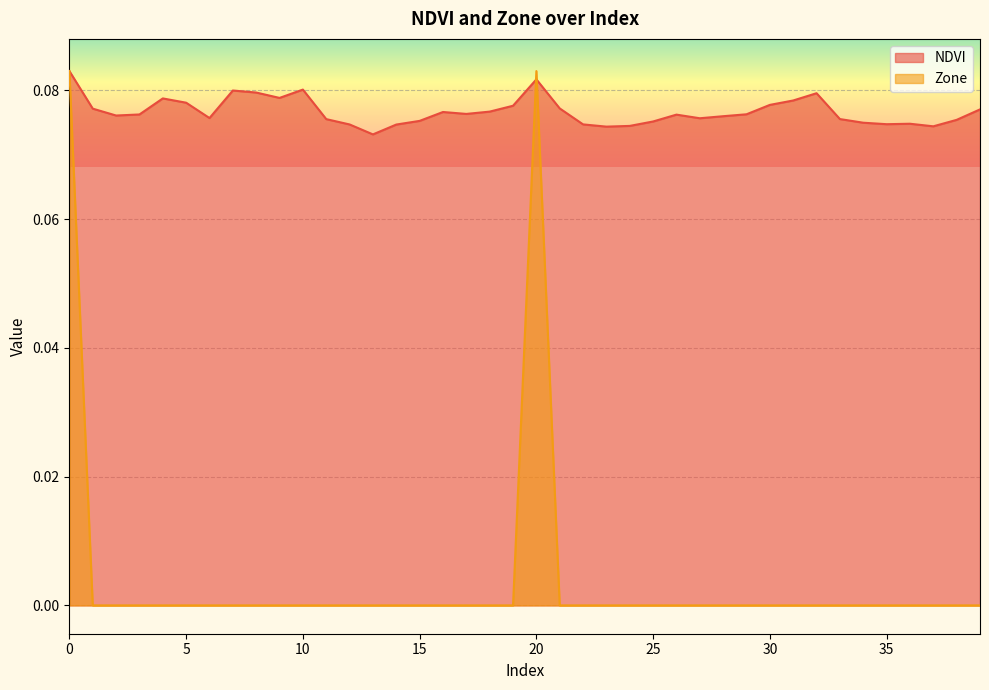

How many times do NDVI and Zone cross each other?

2